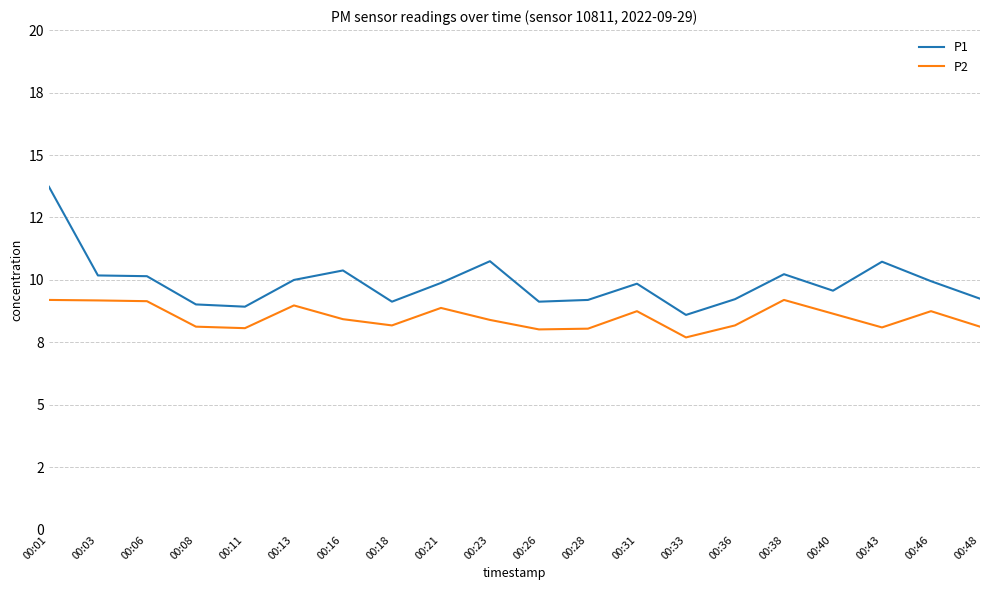

At how many categories does at least one series exceed 10?

7